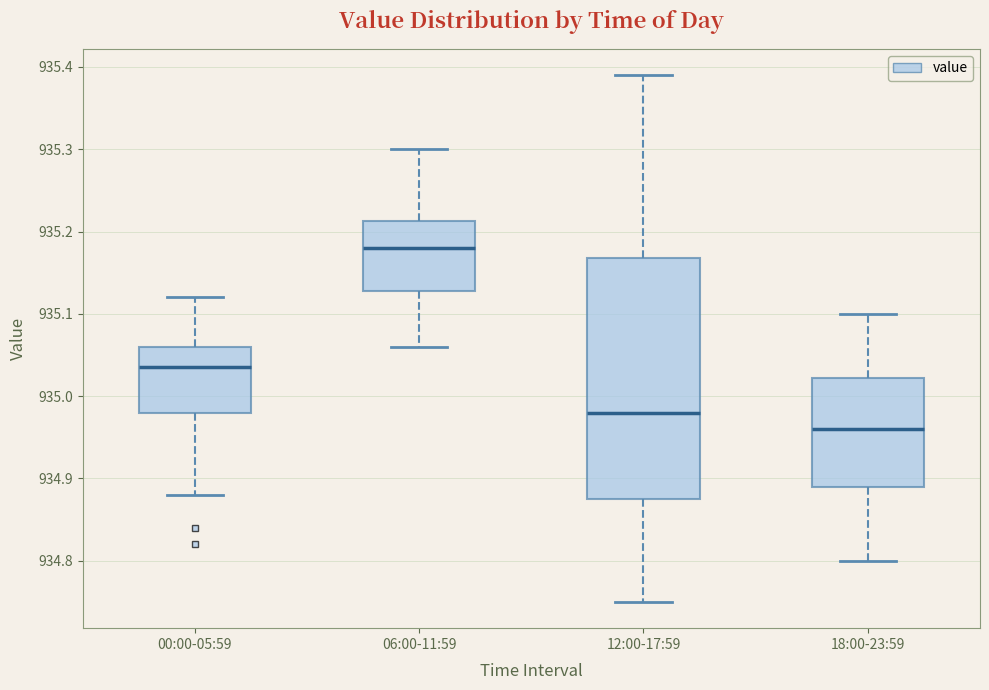

Reading left to right, read every box against the y-axis: the position of its median line, the range the box covers, and the ends of its whiskers. The values are not printed on the chart, so give them approximately, as read against the axis.

00:00-05:59: median 935.04, box 934.98 to 935.06, whiskers 934.88 to 935.12
06:00-11:59: median 935.18, box 935.13 to 935.21, whiskers 935.06 to 935.30
12:00-17:59: median 934.98, box 934.88 to 935.17, whiskers 934.75 to 935.39
18:00-23:59: median 934.96, box 934.89 to 935.02, whiskers 934.80 to 935.10